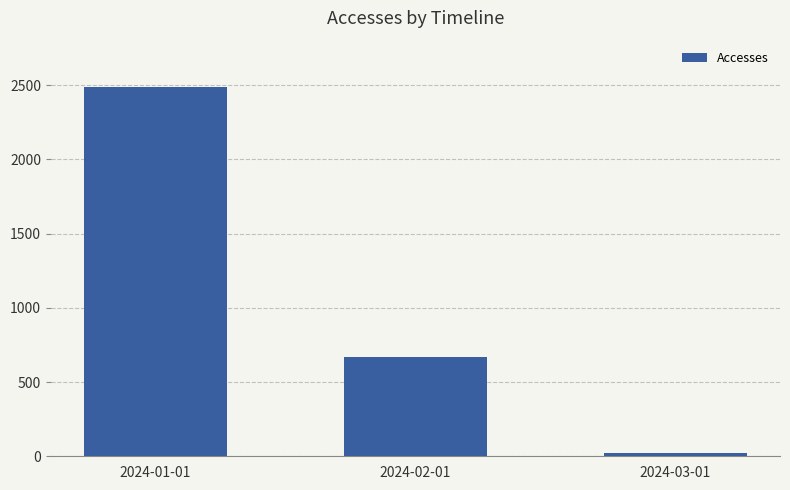

Reading left to right, what are all the values shown in this chart?

2487	672	23